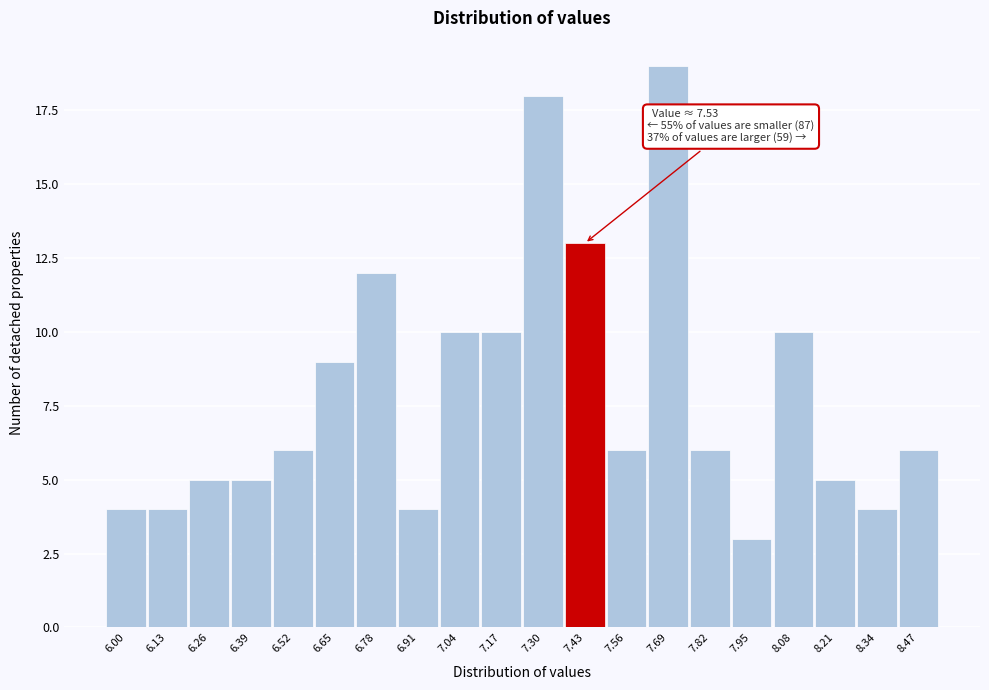

Reading left to right, transcribe all the data shown in this chart.

6.00=4	6.13=4	6.26=5	6.39=5	6.52=6	6.65=9	6.78=12	6.91=4	7.04=10	7.17=10	7.30=18	7.43=13	7.56=6	7.69=19	7.82=6	7.95=3	8.08=10	8.21=5	8.34=4	8.47=6